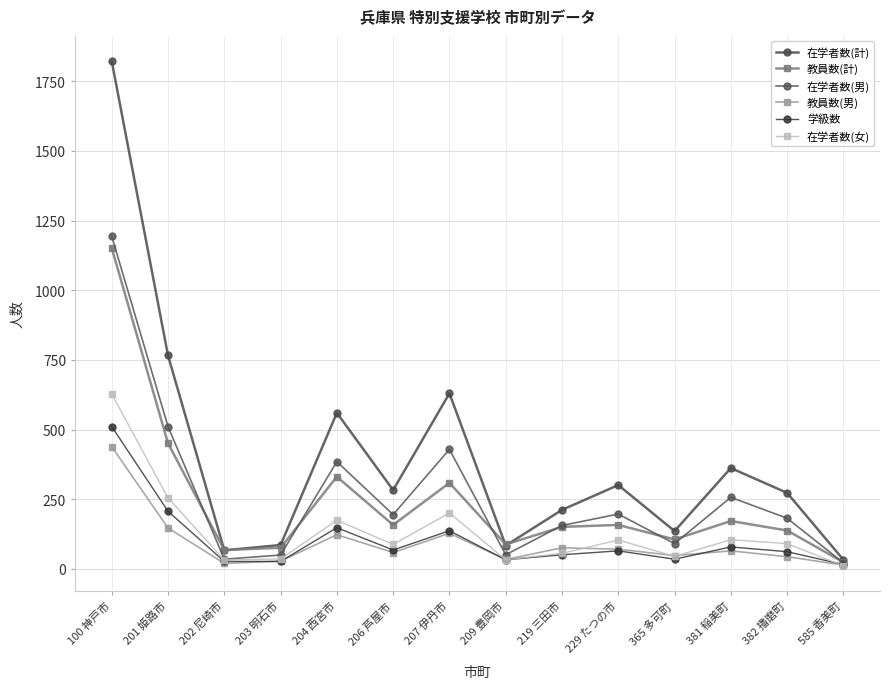

True or false: 教員数(男) and 教員数(計) cross at least once.

False